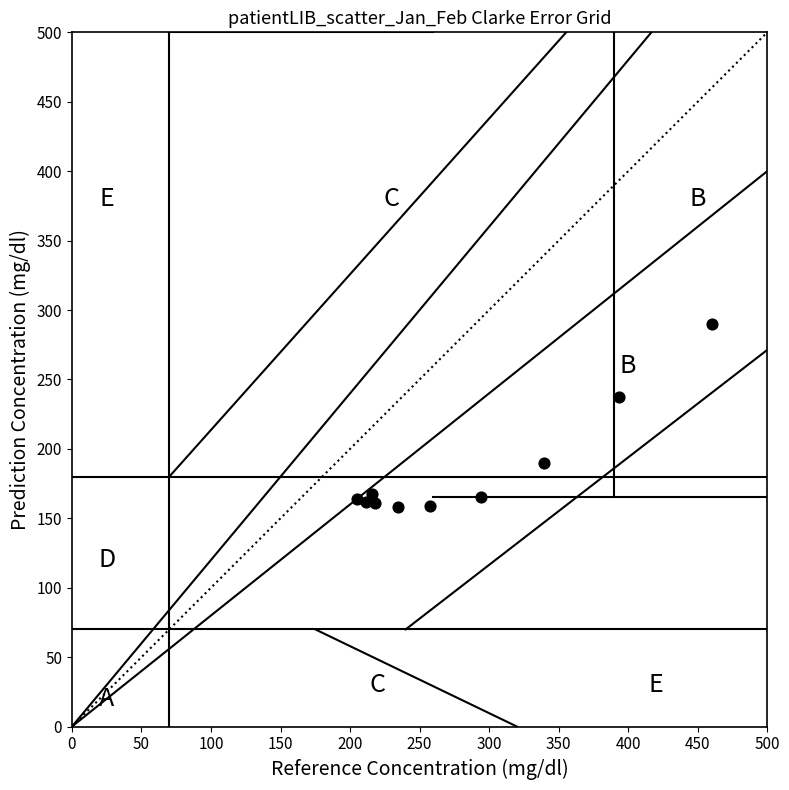

What Y value in the scatter plot is closest to 223?

237.2